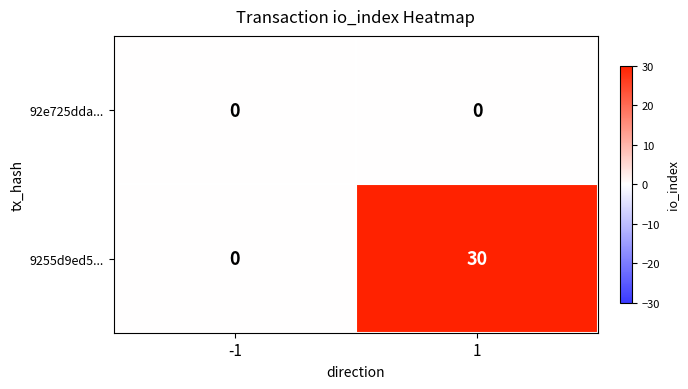

What is the greatest value displayed?

30